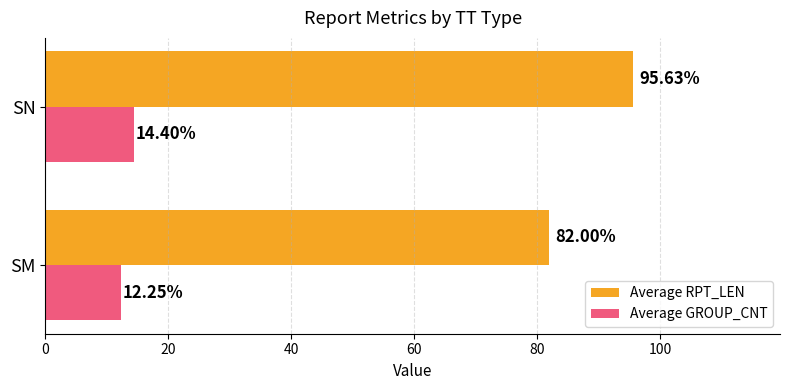

Rank the series by their average value, from highest to lowest.

Average RPT_LEN, Average GROUP_CNT